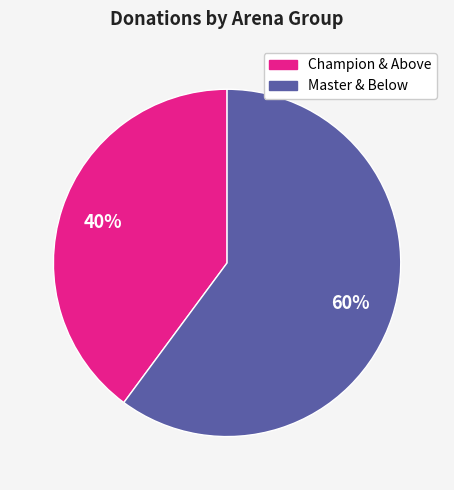

To the nearest percent, what is the average slice percentage?

50%